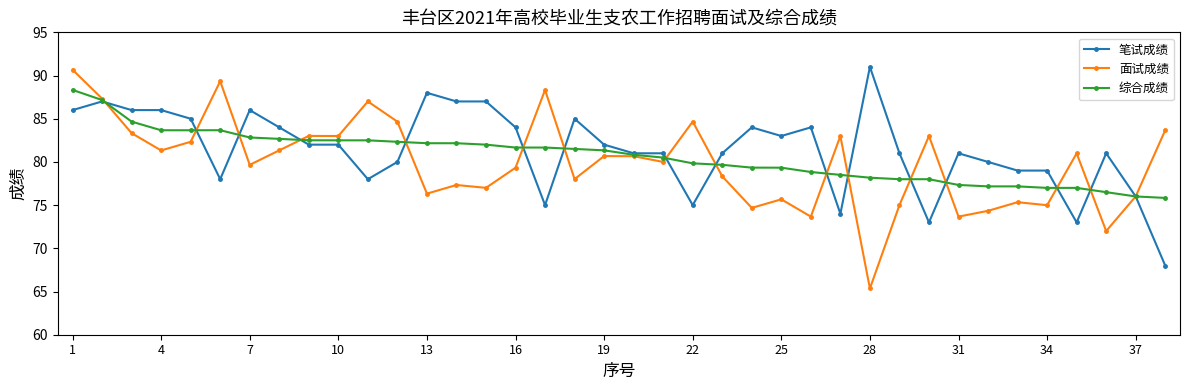

How many data points does each series have?

38